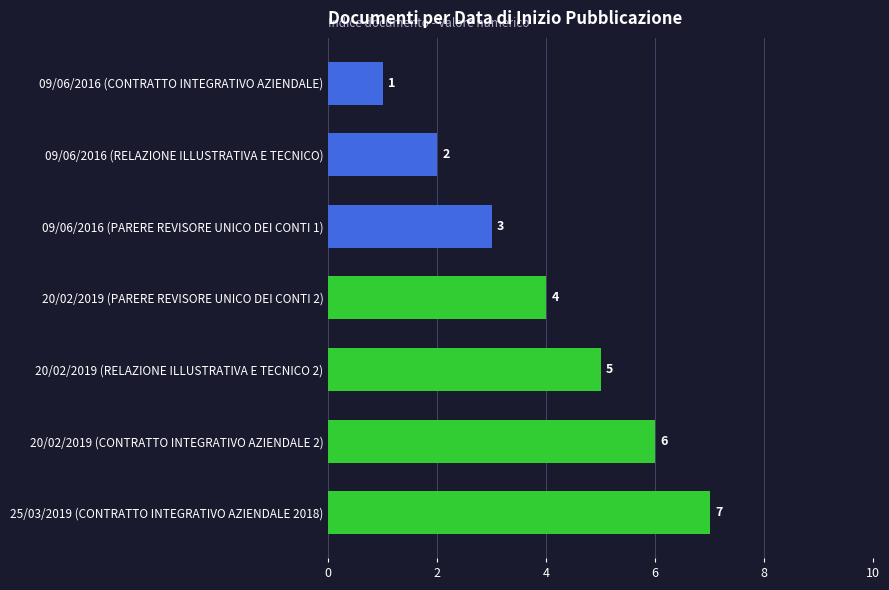

How many values are below 4?

3